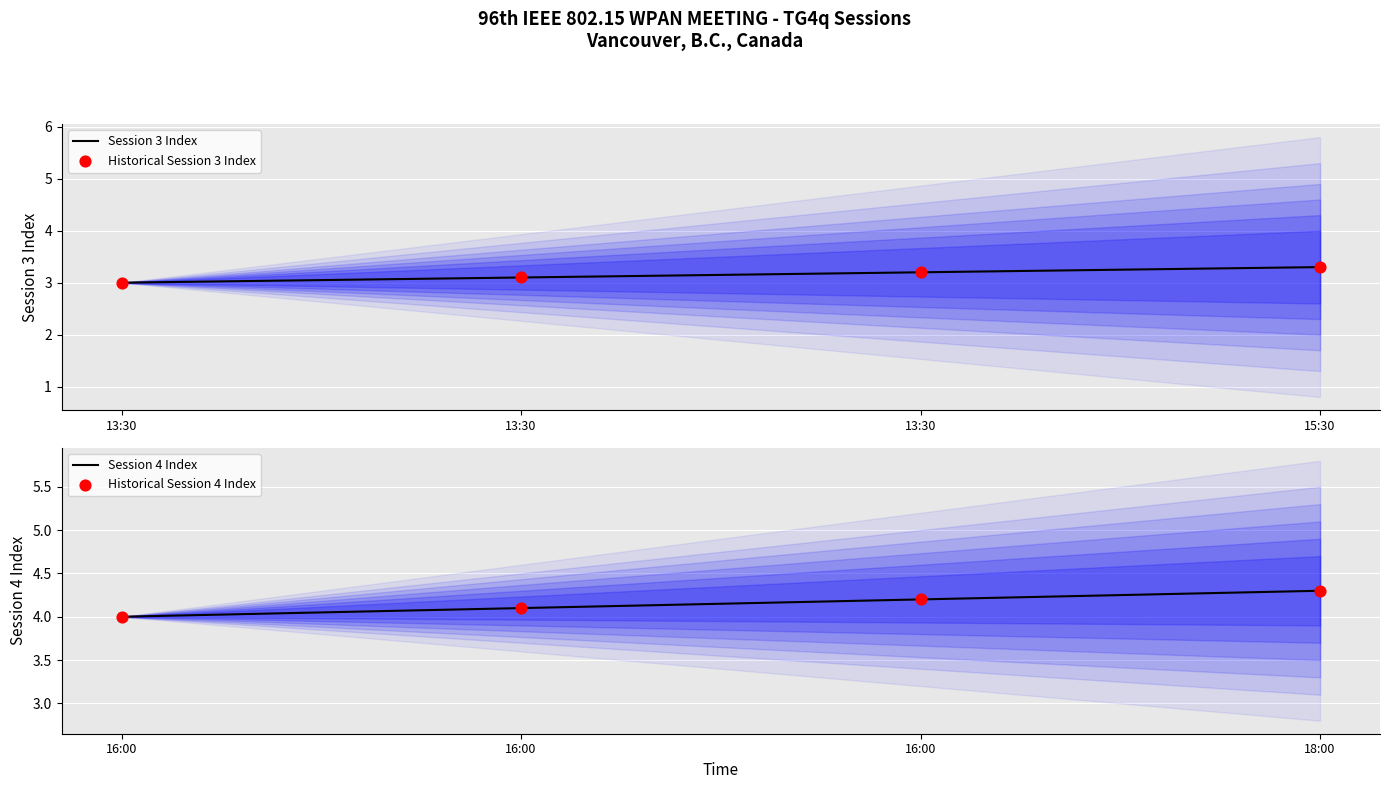

What are all the series names shown in the legend?

Session 3 Index, Historical Session 3 Index, Session 4 Index, Historical Session 4 Index